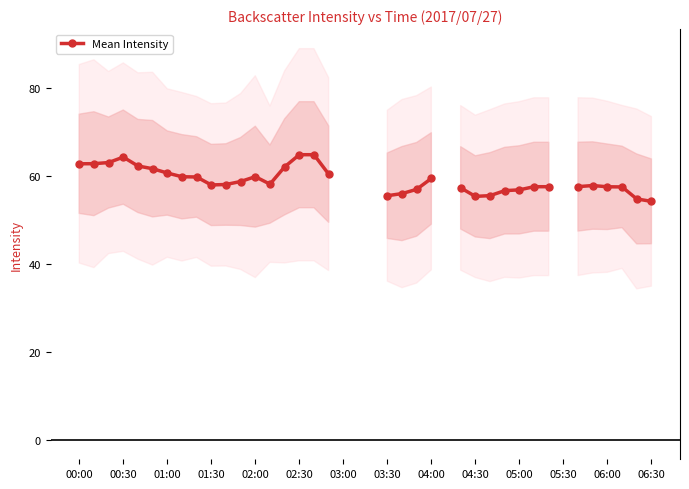

How many points are lower than both their immediate neighbors (excluding endpoints)?

3